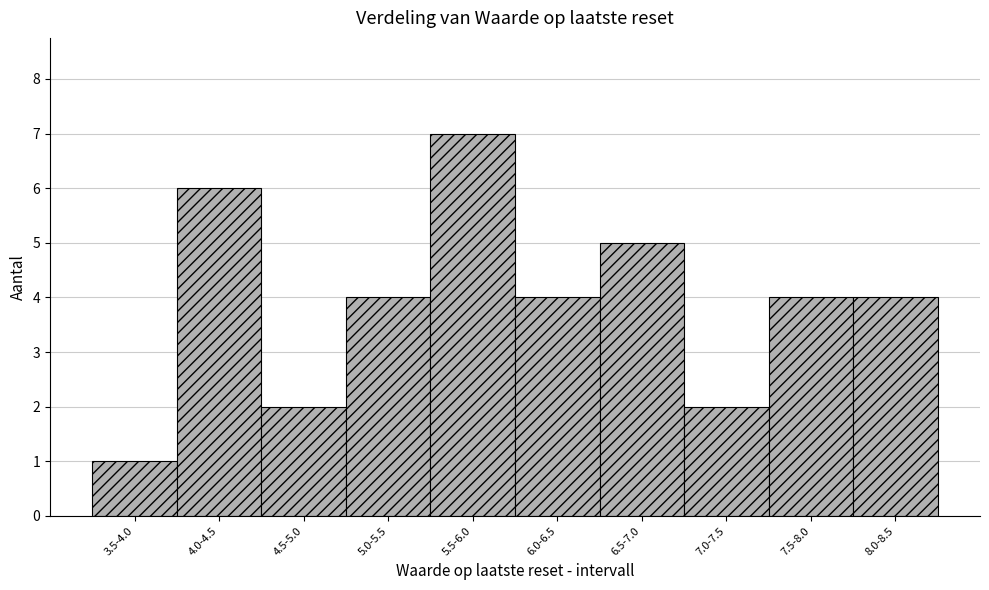

Reading left to right, extract all data points from this chart.

3.5-4.0=1	4.0-4.5=6	4.5-5.0=2	5.0-5.5=4	5.5-6.0=7	6.0-6.5=4	6.5-7.0=5	7.0-7.5=2	7.5-8.0=4	8.0-8.5=4